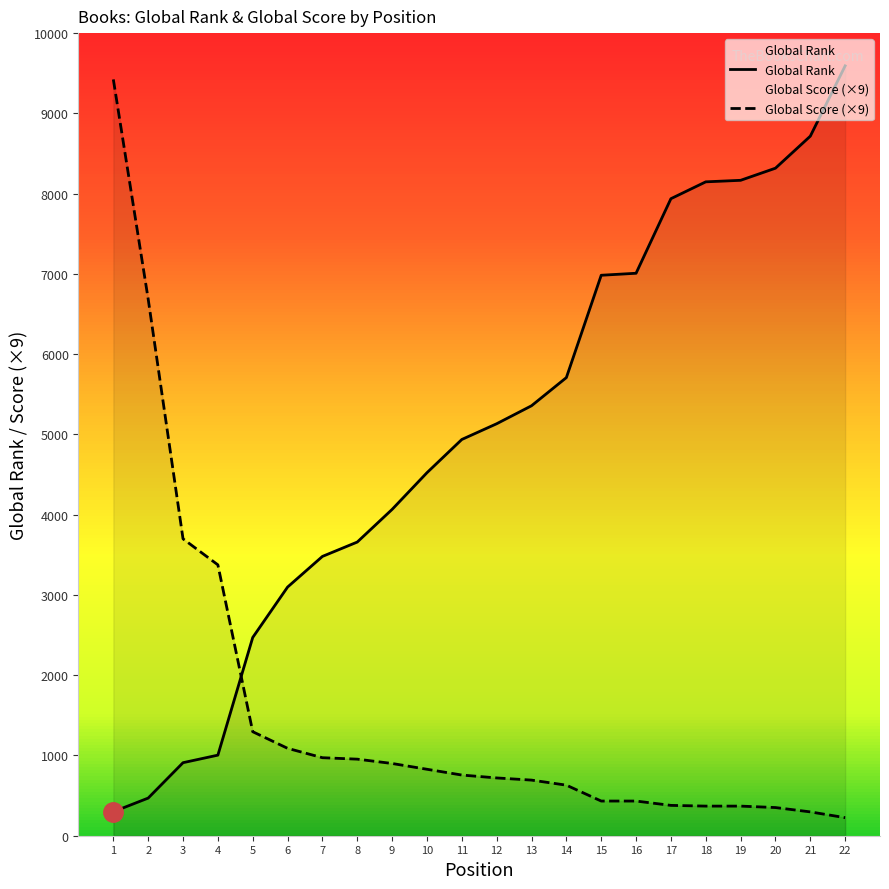

Which series has the largest total across all categories?

Global Rank